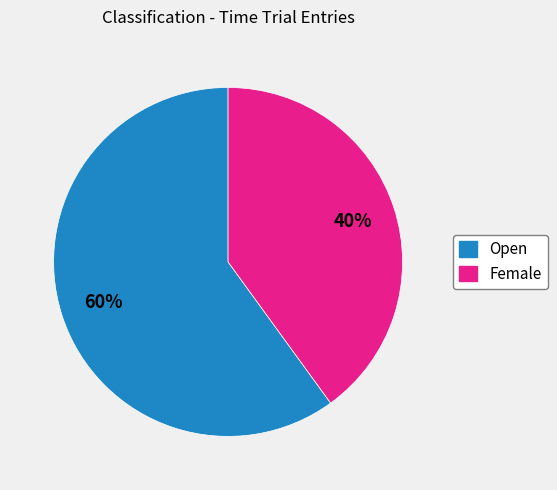

To the nearest percent, what is the difference between the Open and Female slice percentages?

20%